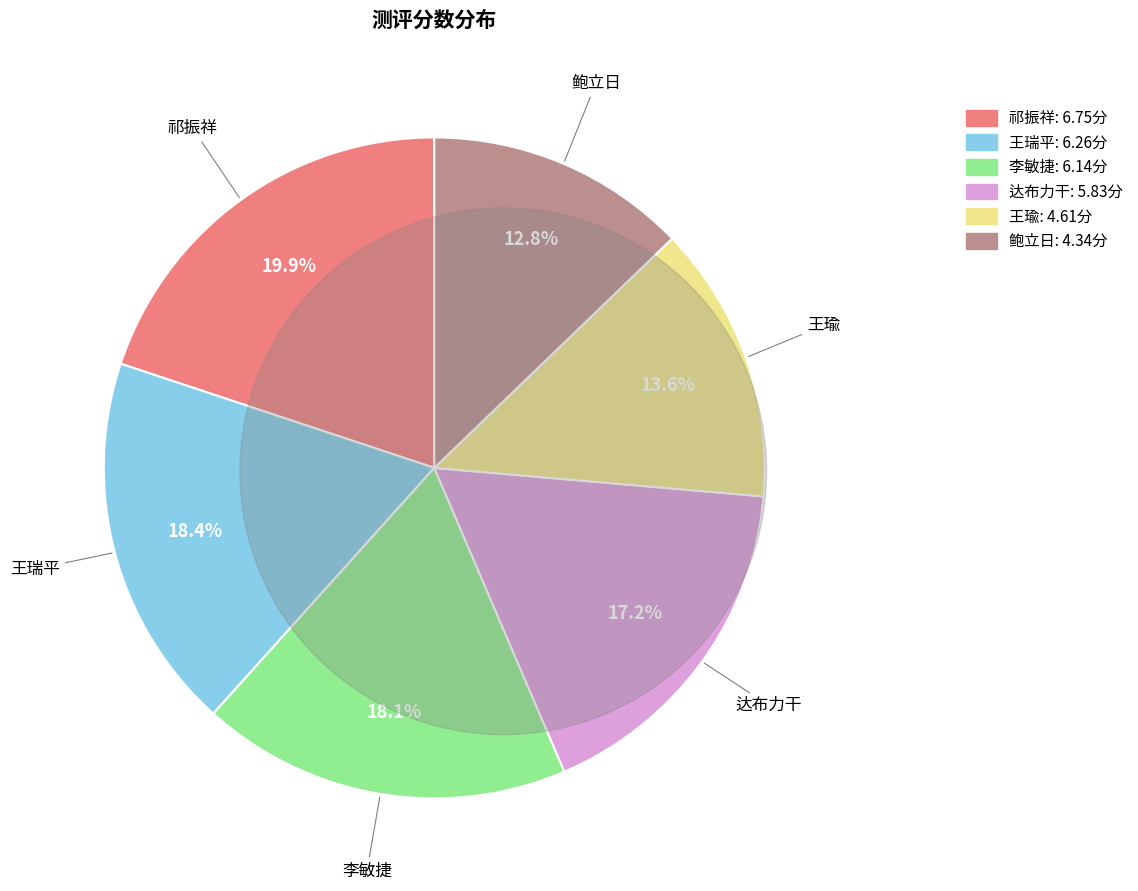

Is there a majority slice in this chart?

No